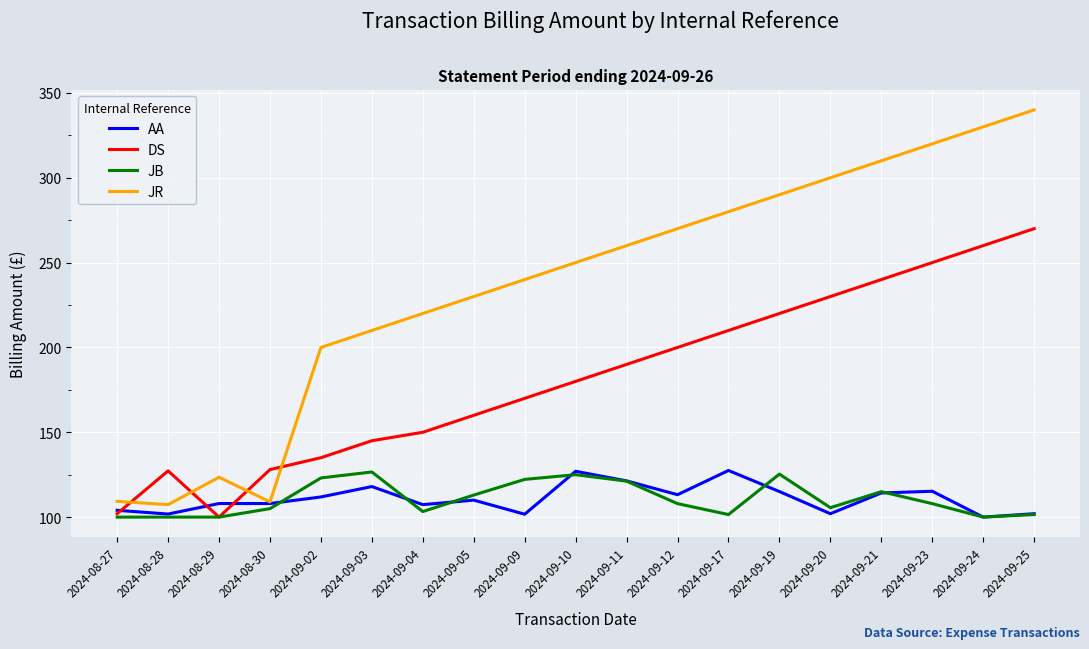

What position from the left is 2024-09-05?

8